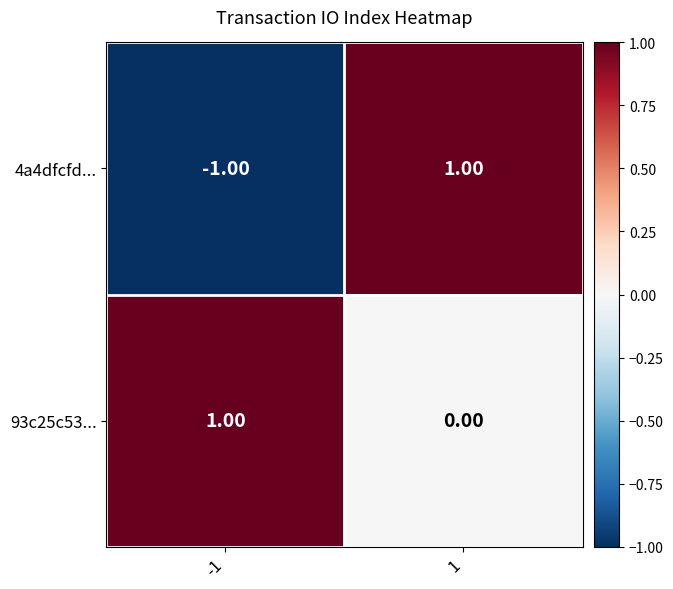

Which series has the largest total across all categories?

93c25c53...